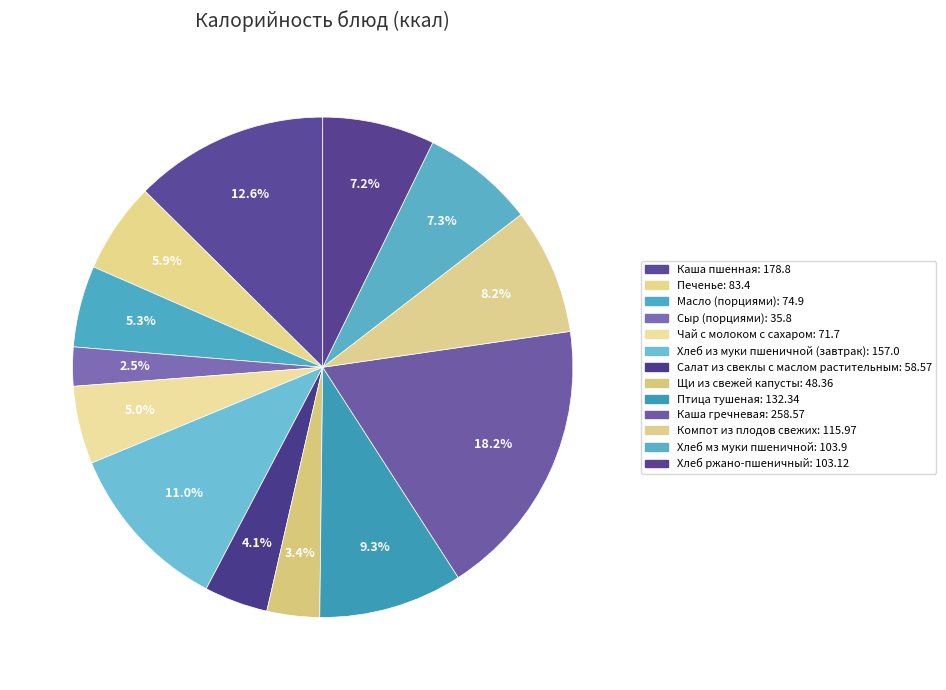

How many slices are in this pie chart?

13